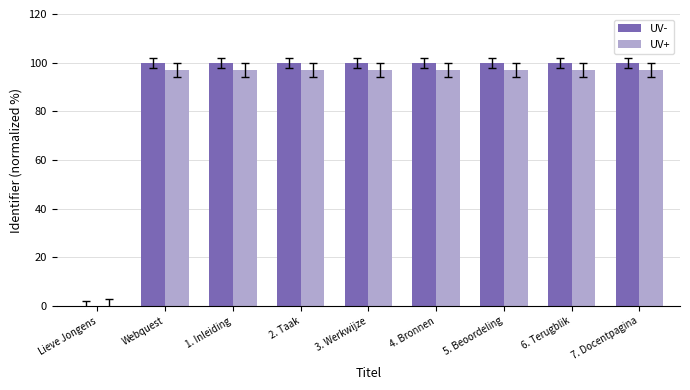

The UV+ series shows 62.6 at Webquest. True or false?

False